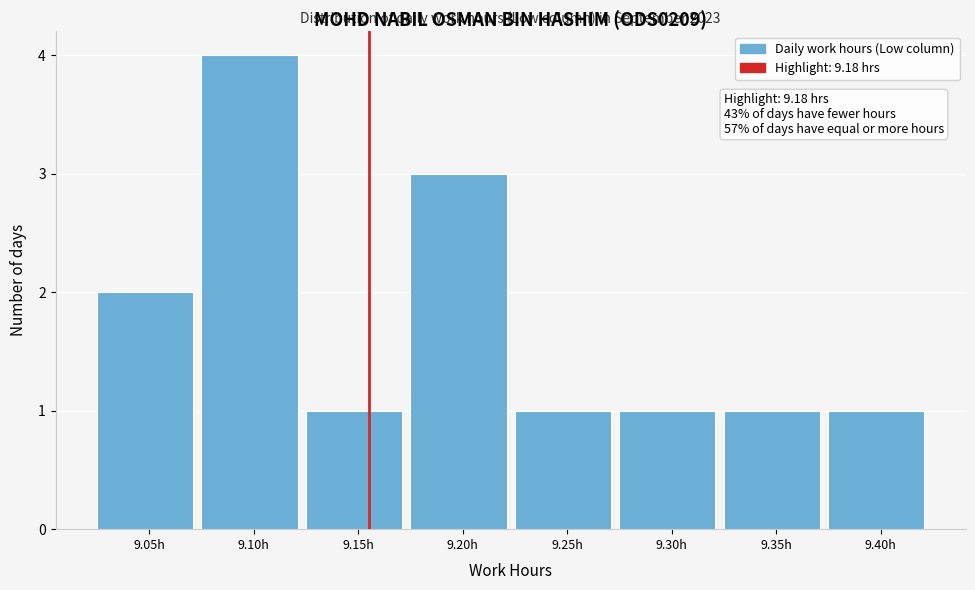

Reading left to right, extract all data points from this chart.

9.05h=2	9.10h=4	9.15h=1	9.20h=3	9.25h=1	9.30h=1	9.35h=1	9.40h=1